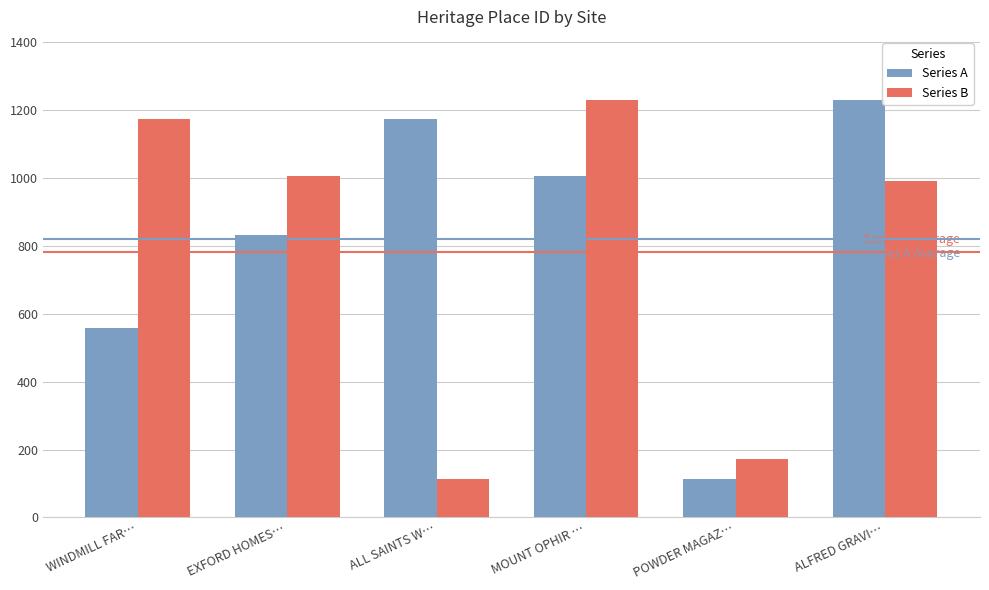

Rank the categories by Series B value from lowest to highest.

ALL SAINTS W…, POWDER MAGAZ…, ALFRED GRAVI…, EXFORD HOMES…, WINDMILL FAR…, MOUNT OPHIR …